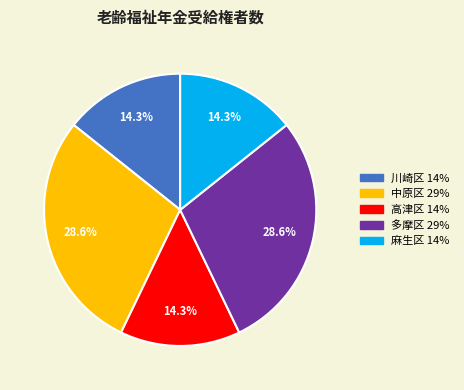

Is there a majority slice in this chart?

No